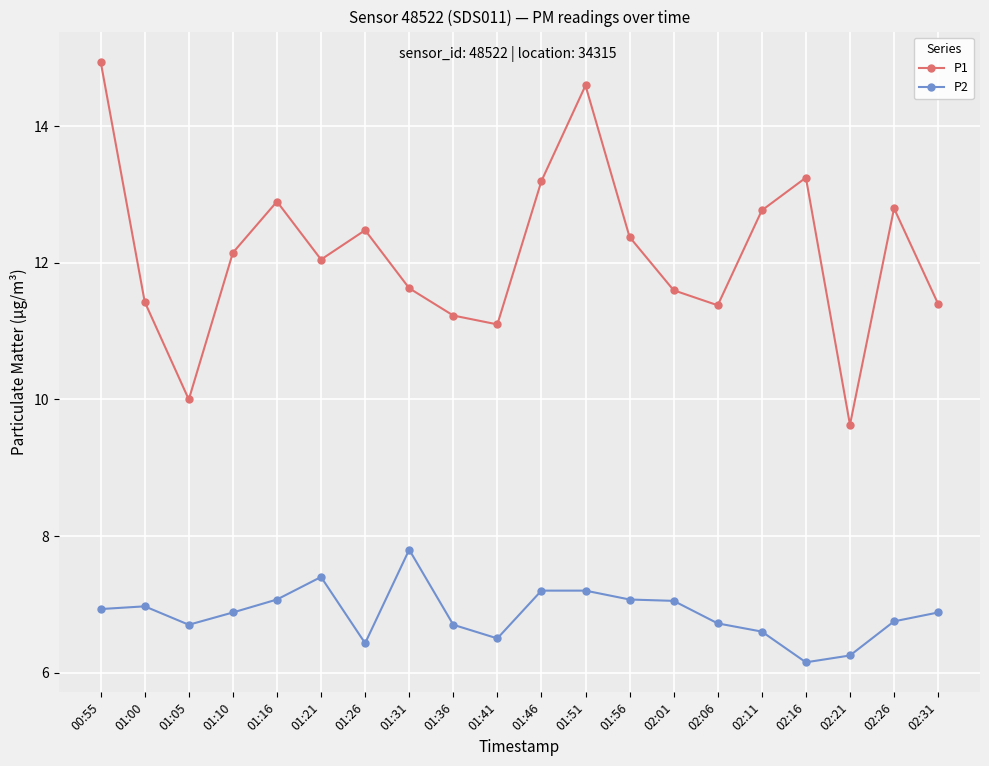

Which series changed the most between 01:51 and 02:06?

P1